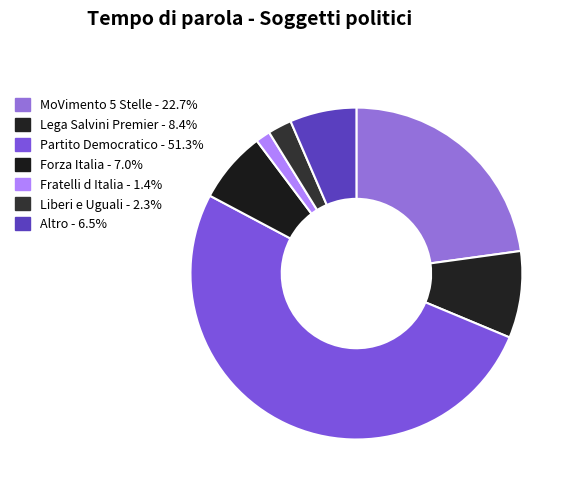

Which slice represents more than half of the pie?

Partito Democratico